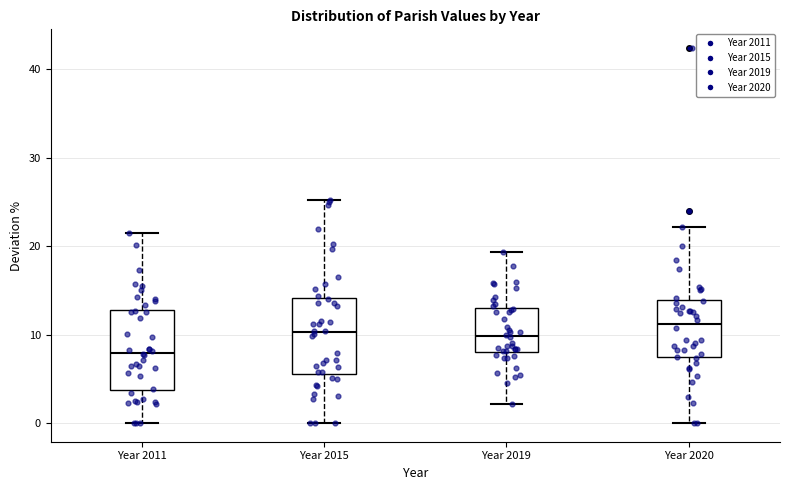

Reading left to right, transcribe this box plot: for each box, give where its median line is, the range the box spans, and where its two whiskers end, as read against the y-axis. The values are not printed on the chart, so give them approximately, as read against the axis.

Year 2011: median 8, box 4 to 13, whiskers 0 to 22
Year 2015: median 10, box 6 to 14, whiskers 0 to 25
Year 2019: median 10, box 8 to 13, whiskers 2 to 19
Year 2020: median 11, box 7 to 14, whiskers 0 to 22